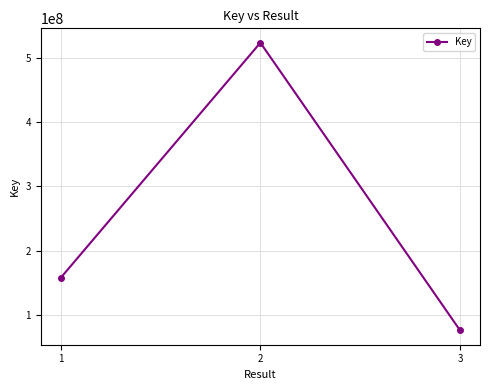

Between 1 and 3, which is larger?

1